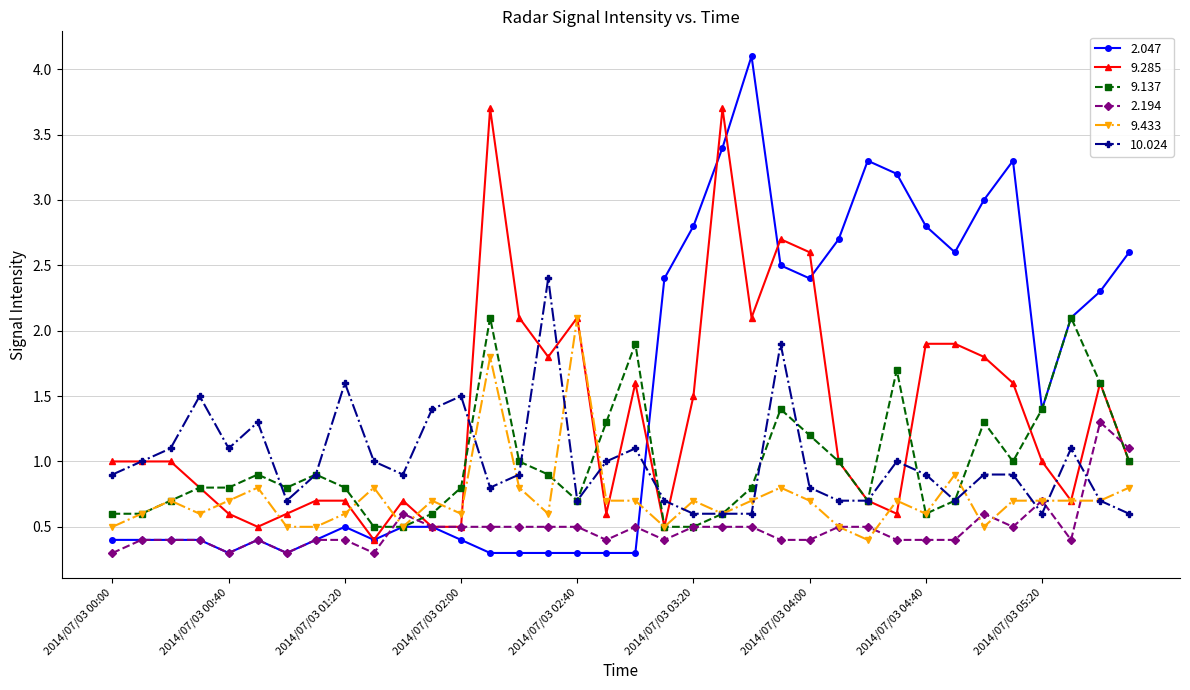

What is the maximum value for 9.285?

3.7